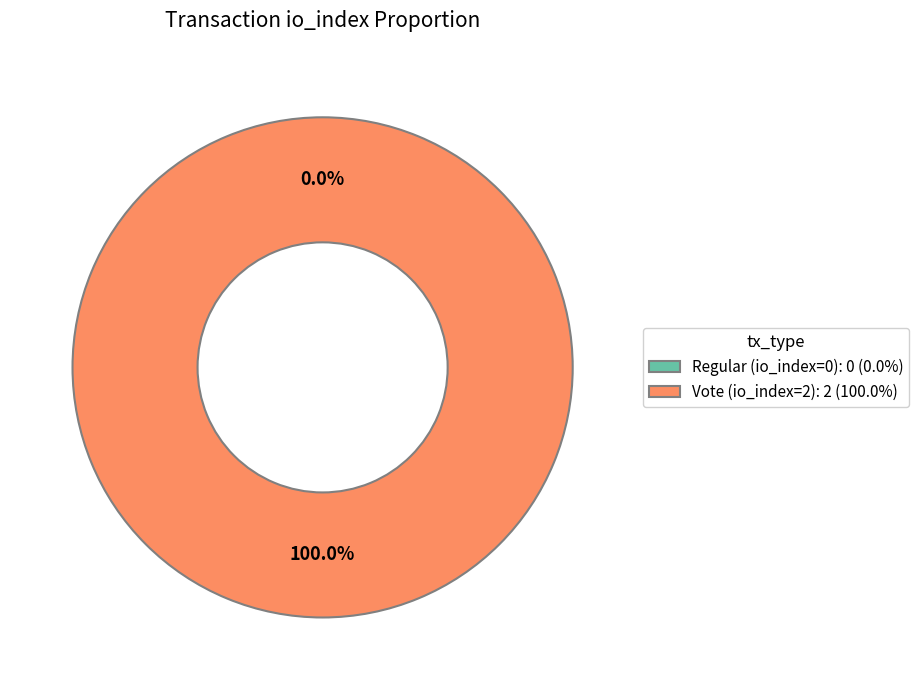

What percentage do Regular (io_index=0) and Vote (io_index=2) together represent?

100.0%